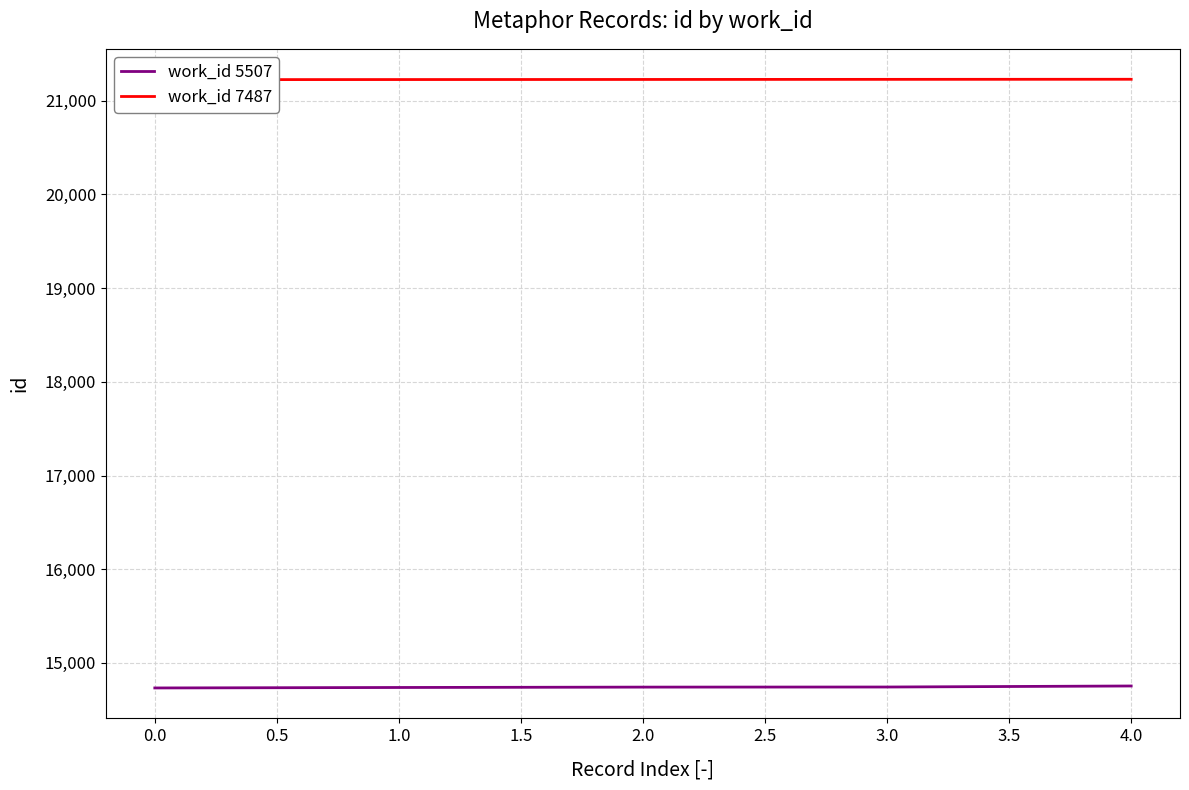

The value of work_id 5507 at 0.0 is 6936. True or false?

False